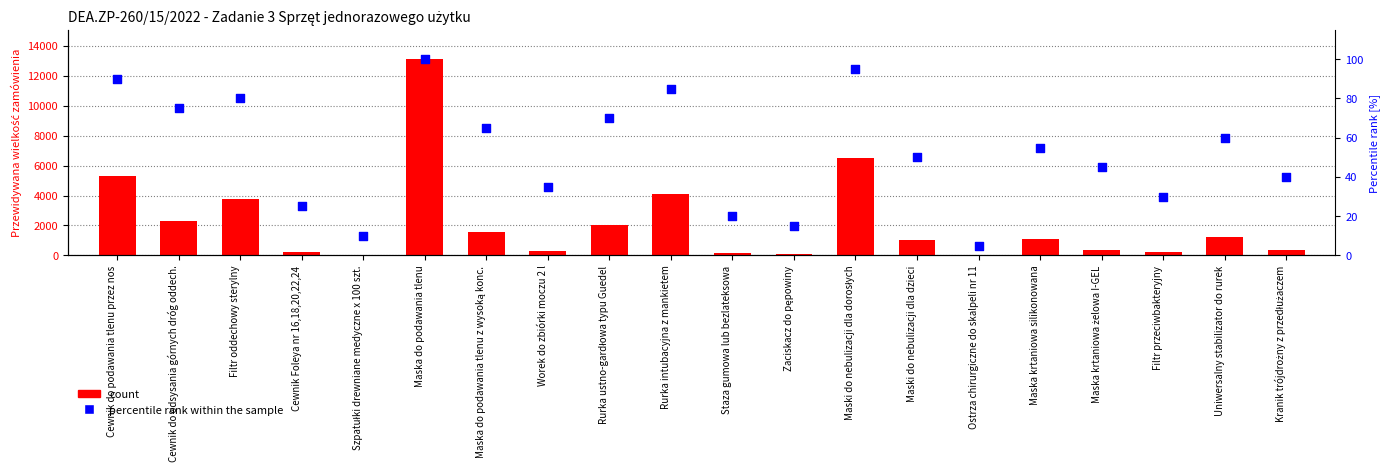

What is the total value across all series at Cewnik do odsysania górnych dróg oddech.?

2375